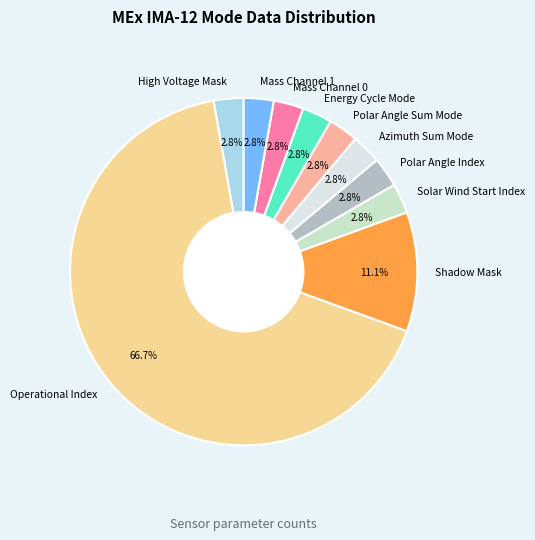

How many slices are in this pie chart?

10